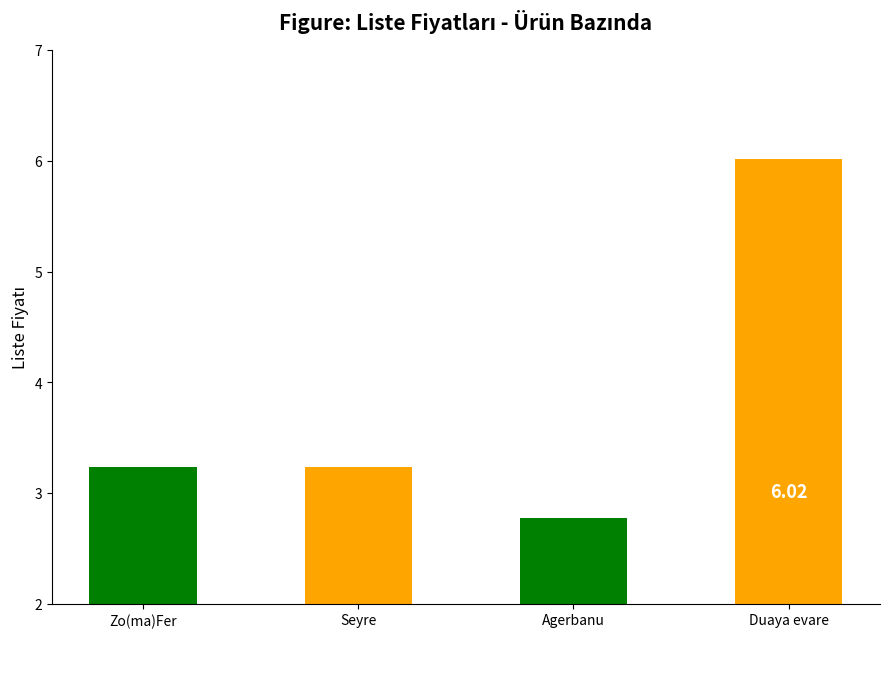

What is the ratio of the value at Duaya evare to the value at Agerbanu?

2.2